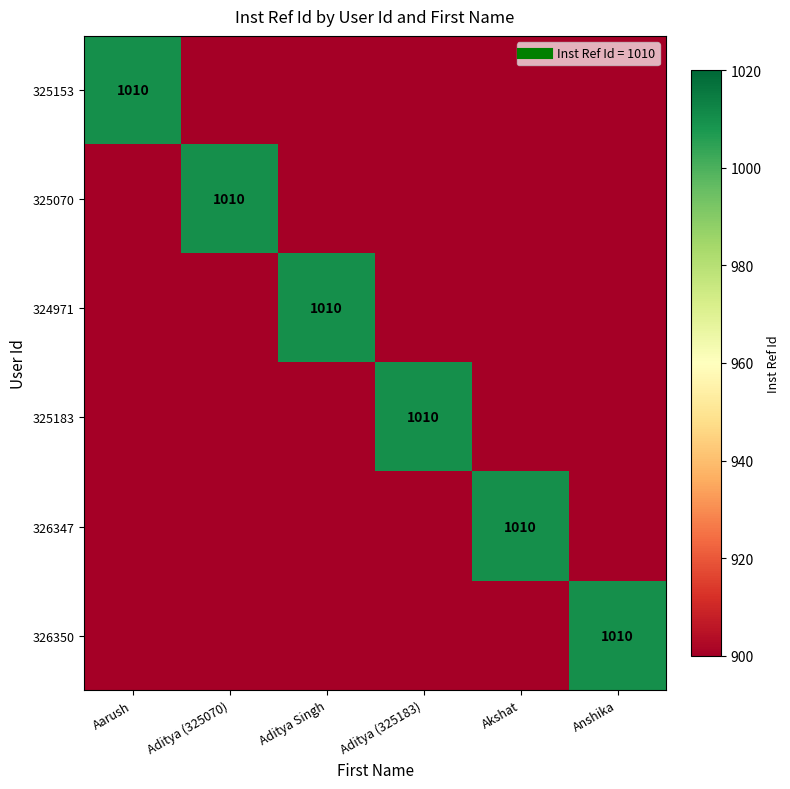

Which series has the widest spread of values?

325153